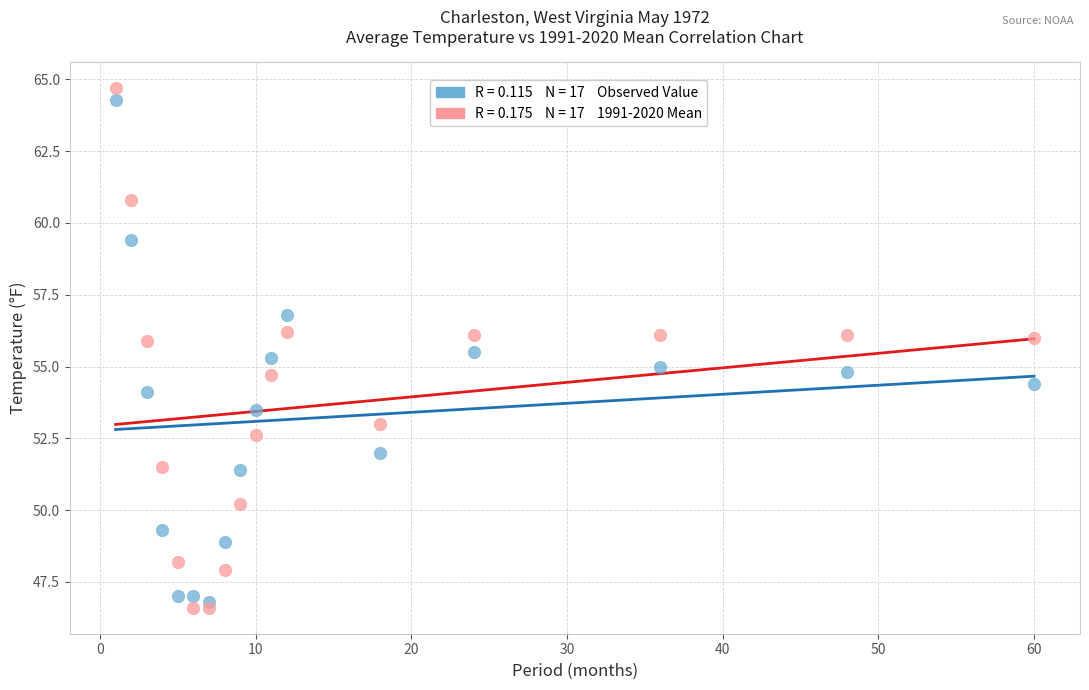

Across all data points, what is the range of Y values (max minus min)?

18.1